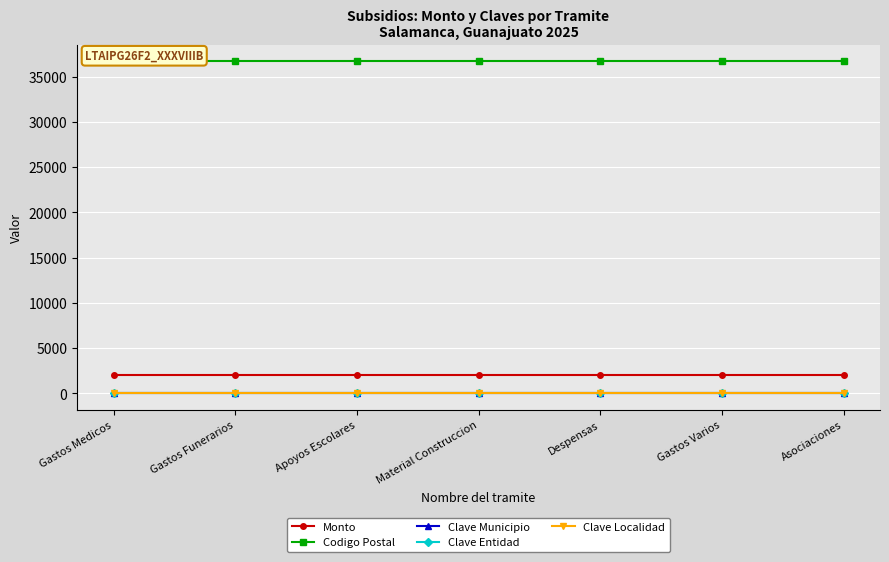

What are all the series names shown in the legend?

Monto, Codigo Postal, Clave Municipio, Clave Entidad, Clave Localidad